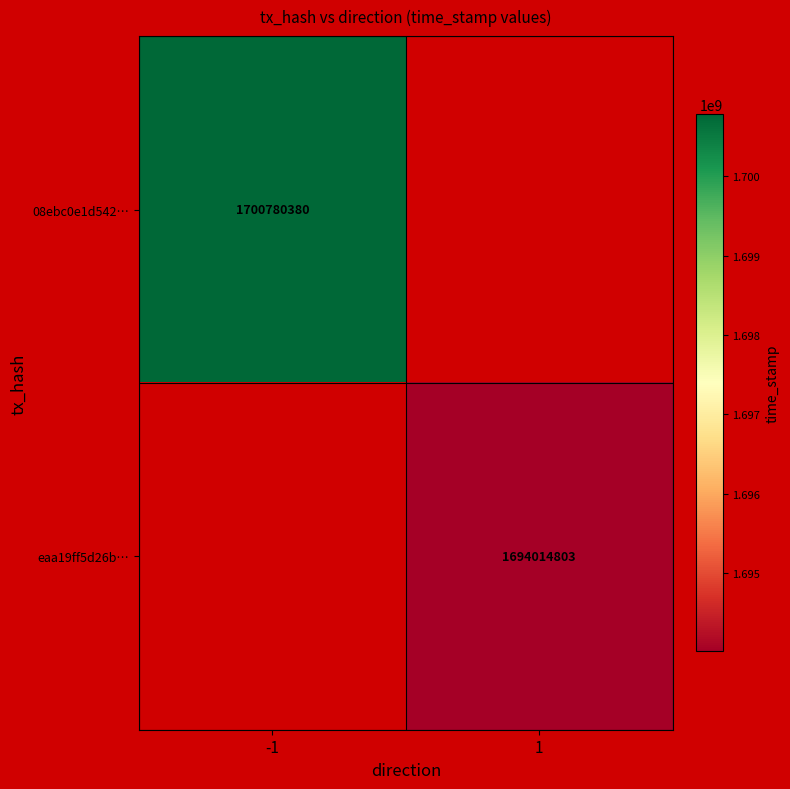

The value of 08ebc0e1d542… at -1 is 3025504301. True or false?

False